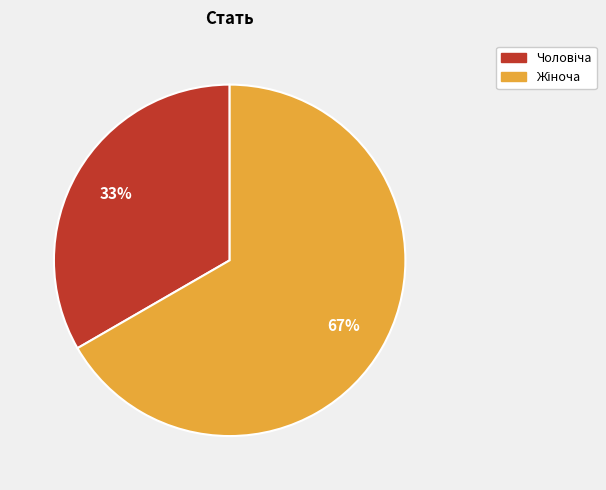

Is there a majority slice in this chart?

Yes